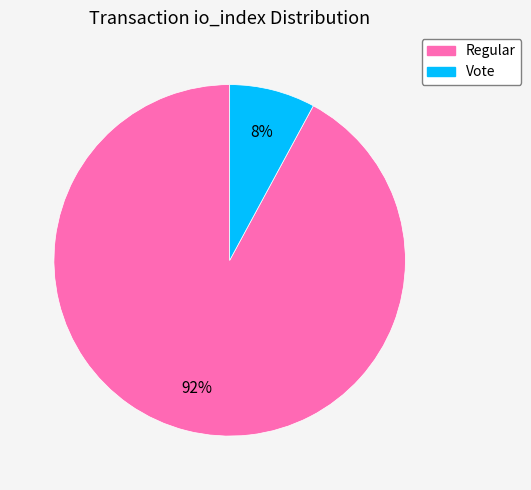

Does any single category account for the majority?

Yes